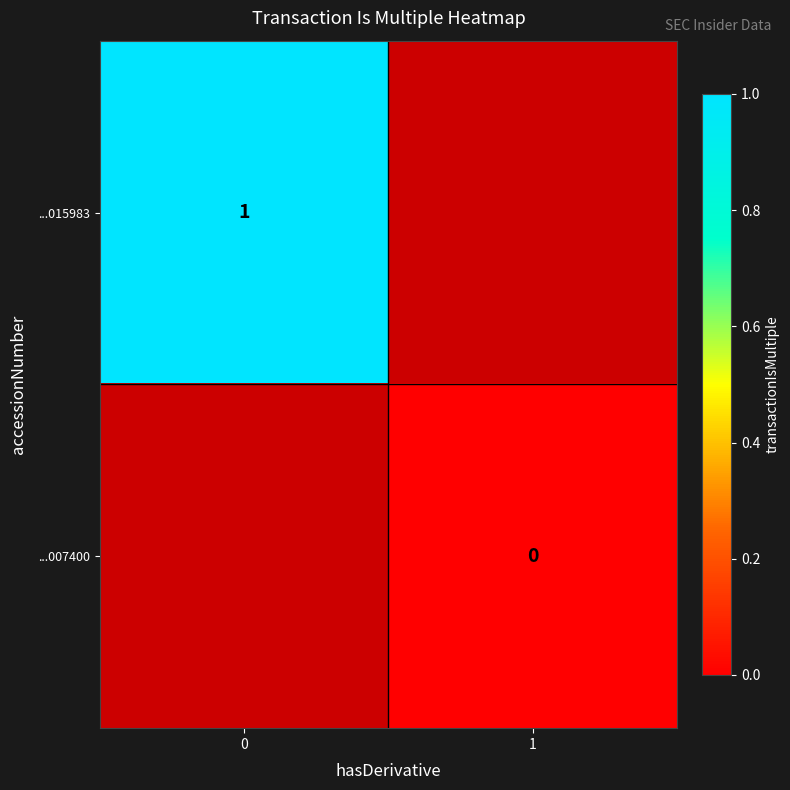

Is it true that ...015983 equals 2 at 0?

False